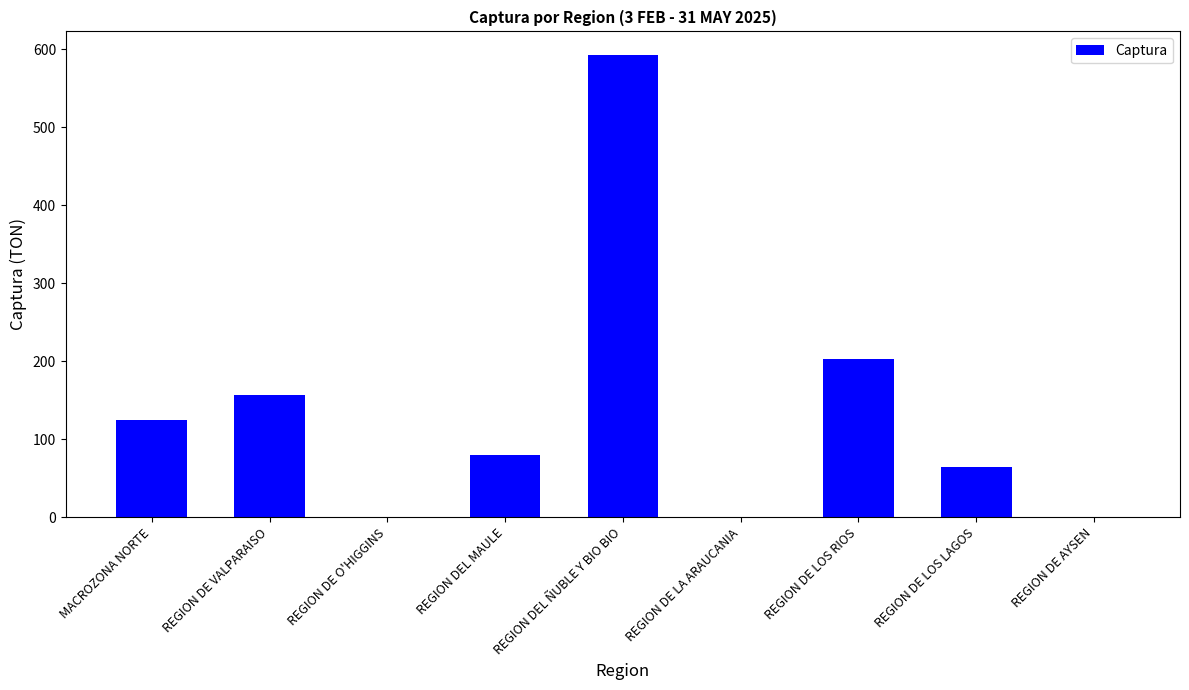

True or false: the data shows 202.6 at REGION DE LOS RIOS.

True